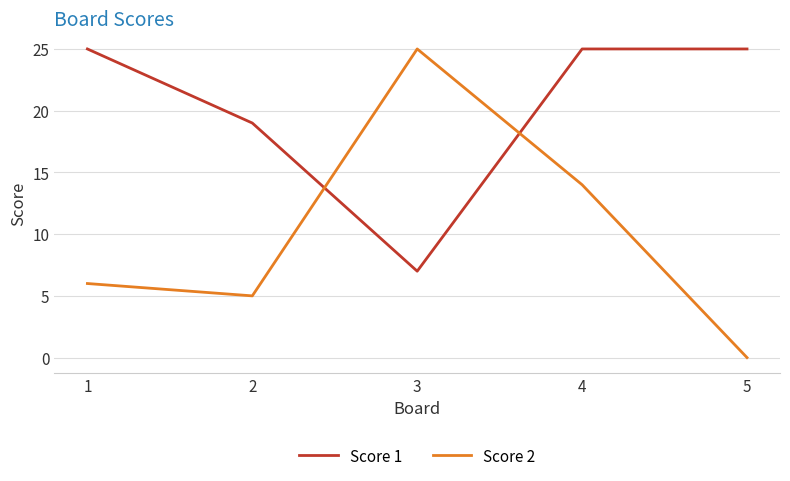

What is the approximate value of Score 2 at 1?

6